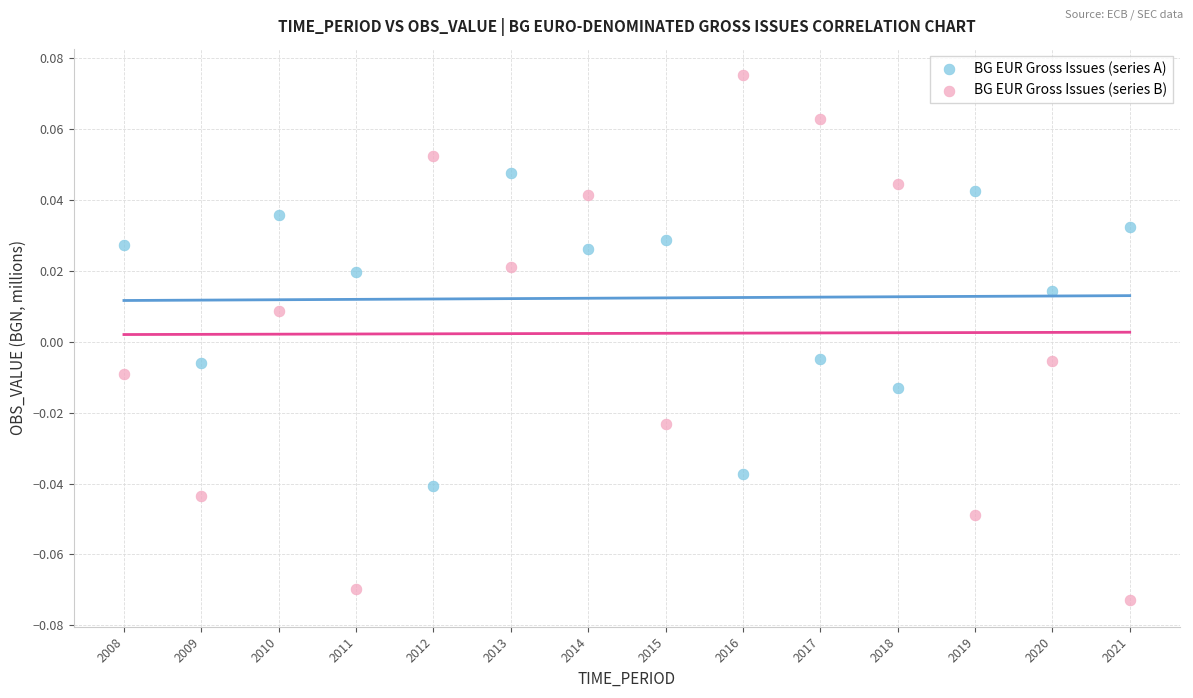

What are all the series names shown in the legend?

BG EUR Gross Issues (series A), BG EUR Gross Issues (series B)